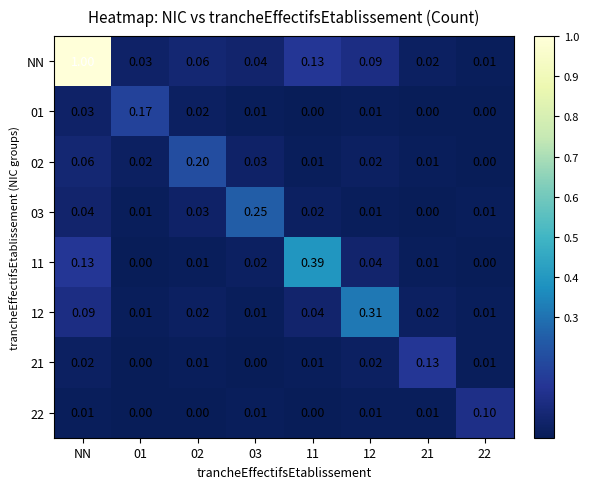

Which series has the largest total across all categories?

NN